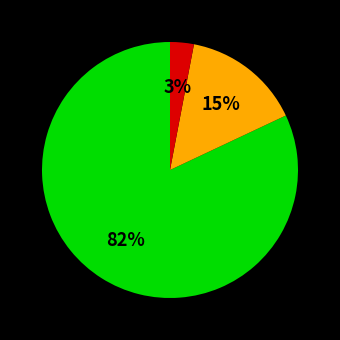

To the nearest percent, what is the average slice percentage?

33%